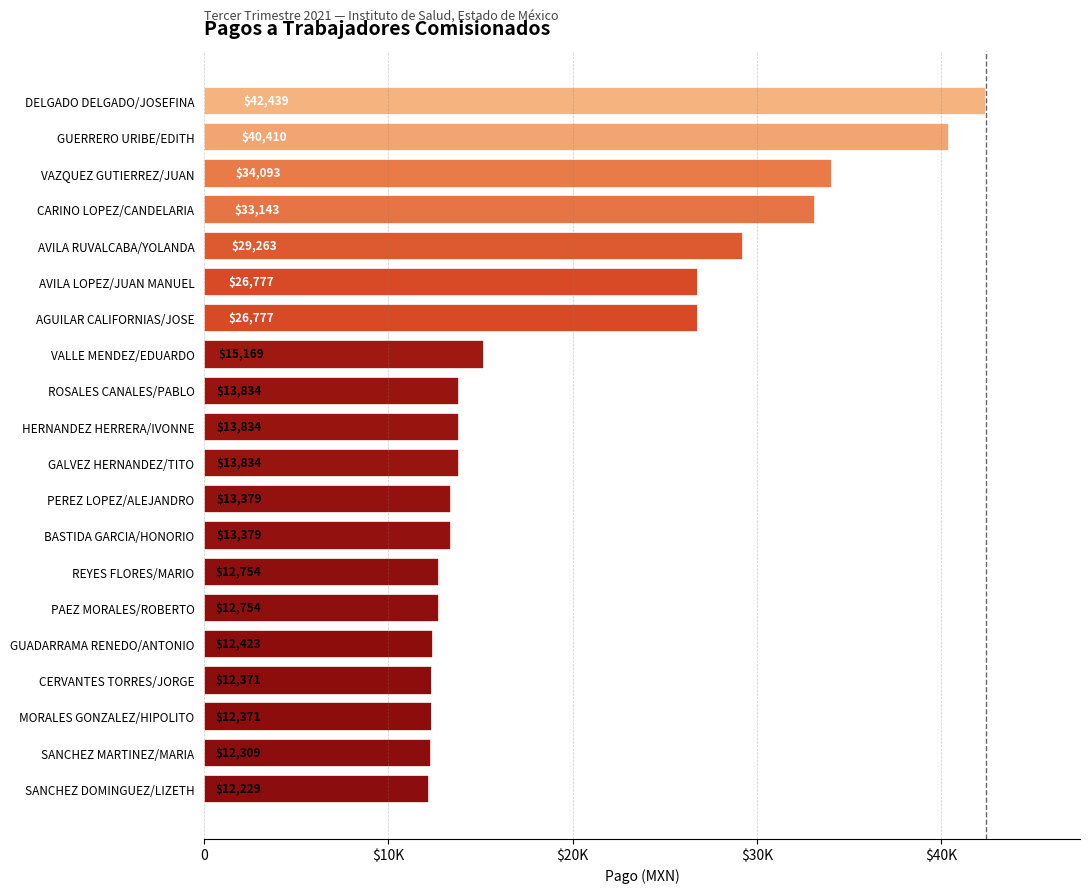

What is the greatest value displayed?

42438.9